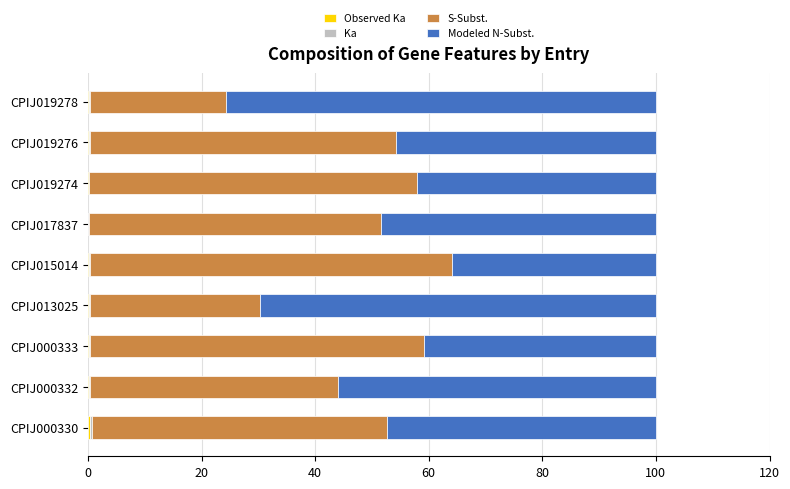

Reading left to right, extract all data points from this chart.

Observed Ka: 0.3	0.2	0.2	0.2	0.2	0.1	0.1	0.1	0.2
Ka: 0.3	0.2	0.2	0.2	0.2	0.1	0.1	0.2	0.2
S-Subst.: 52.0	43.7	58.8	29.8	63.7	51.4	57.7	53.8	23.9
Modeled N-Subst.: 47.4	55.9	40.8	69.8	35.9	48.5	42.0	45.8	75.7